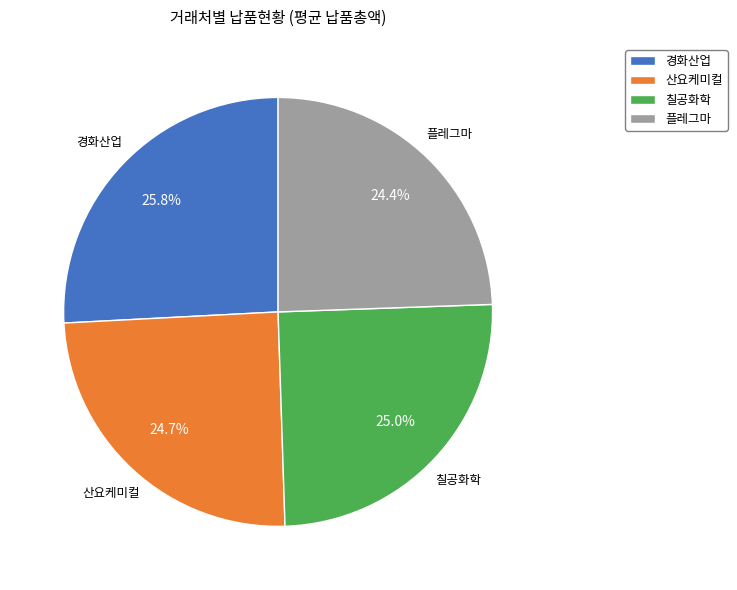

Which category has the biggest portion of the pie?

경화산업